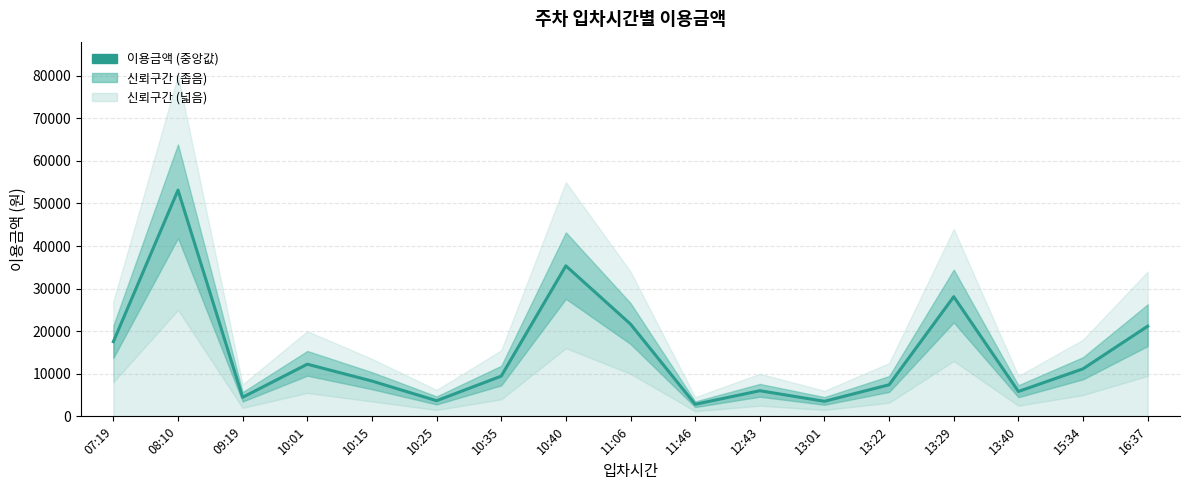

How many data points are less than 9450?

8